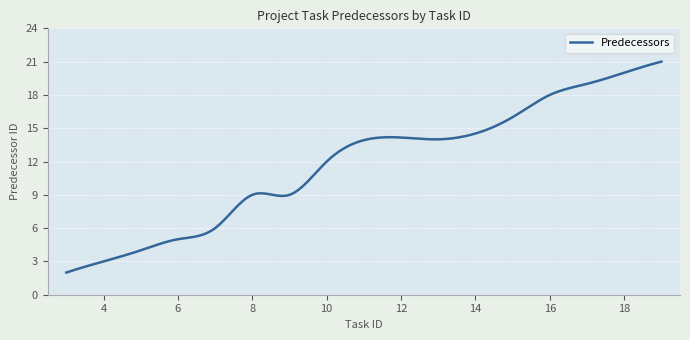

What is the maximum value shown in the chart?

21.0